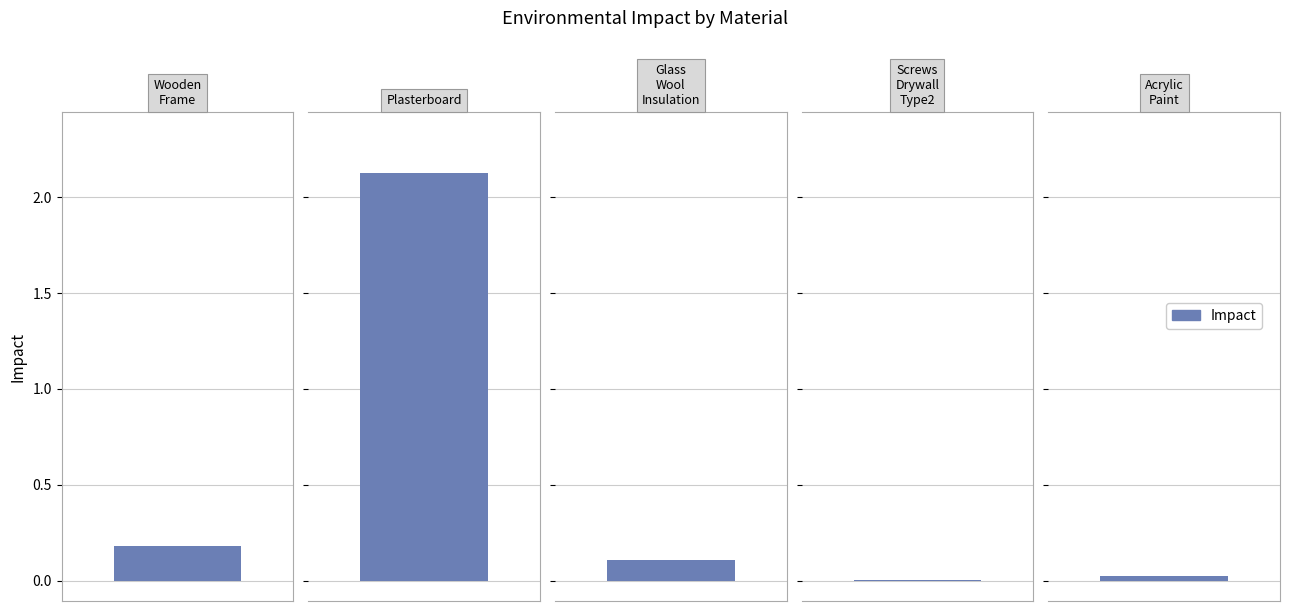

Rank the categories by value from lowest to highest.

Screws_Drywall_Type2, Acrylic_Paint, Glass_Wool_Insulation, Wooden_Frame, Plasterboard